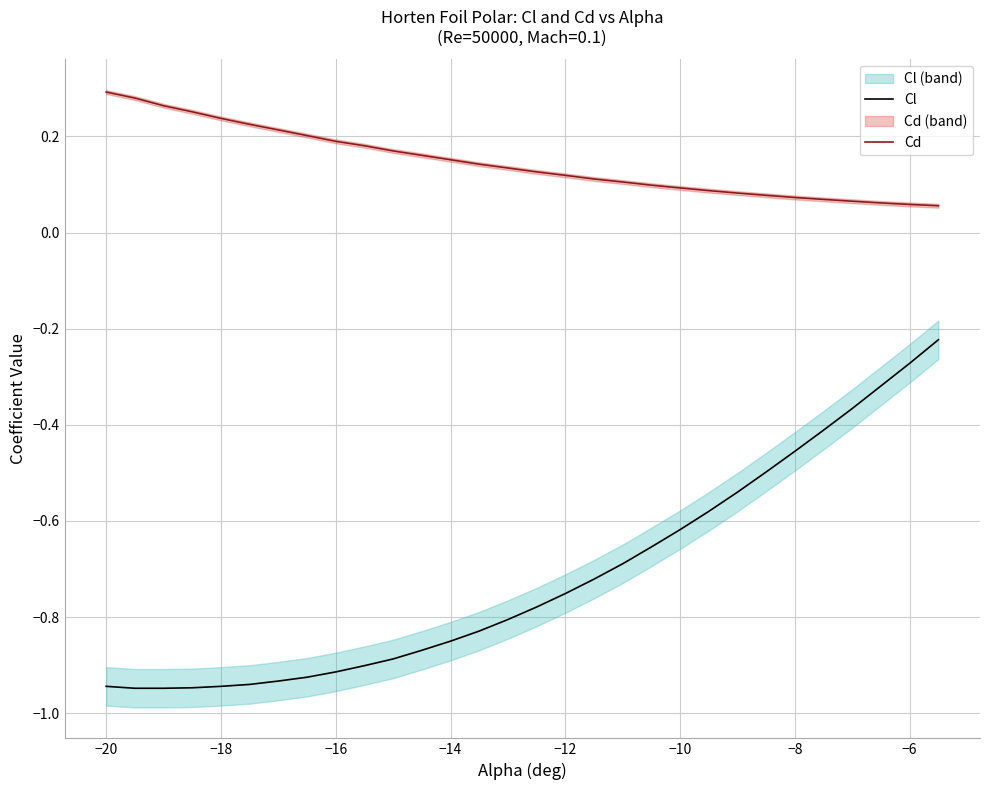

What is the greatest value displayed?

0.3